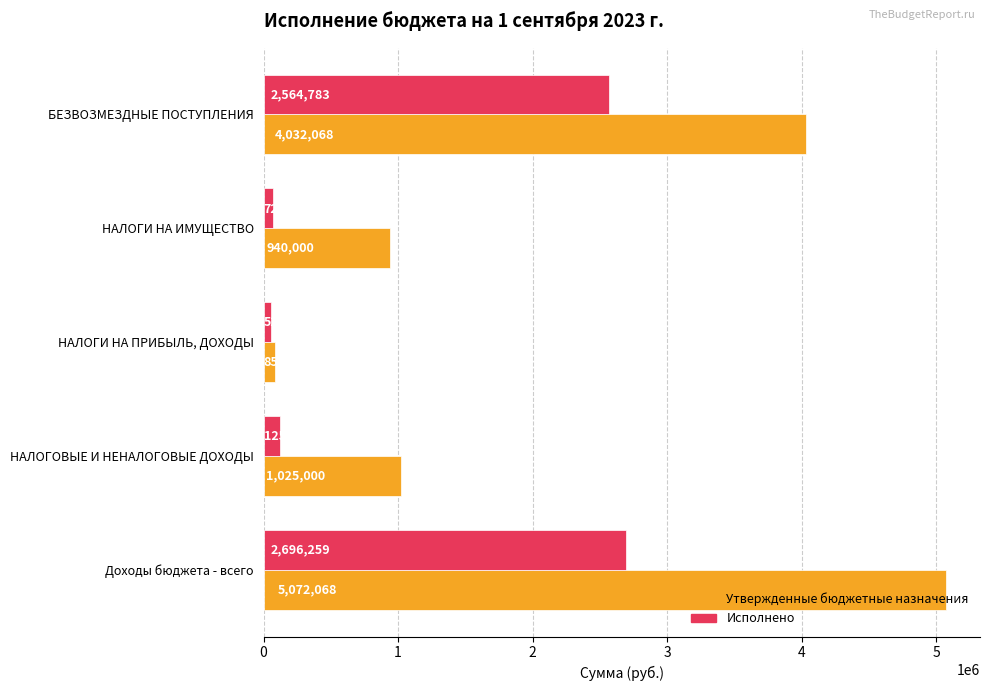

Which series has the widest spread of values?

Утвержденные бюджетные назначения